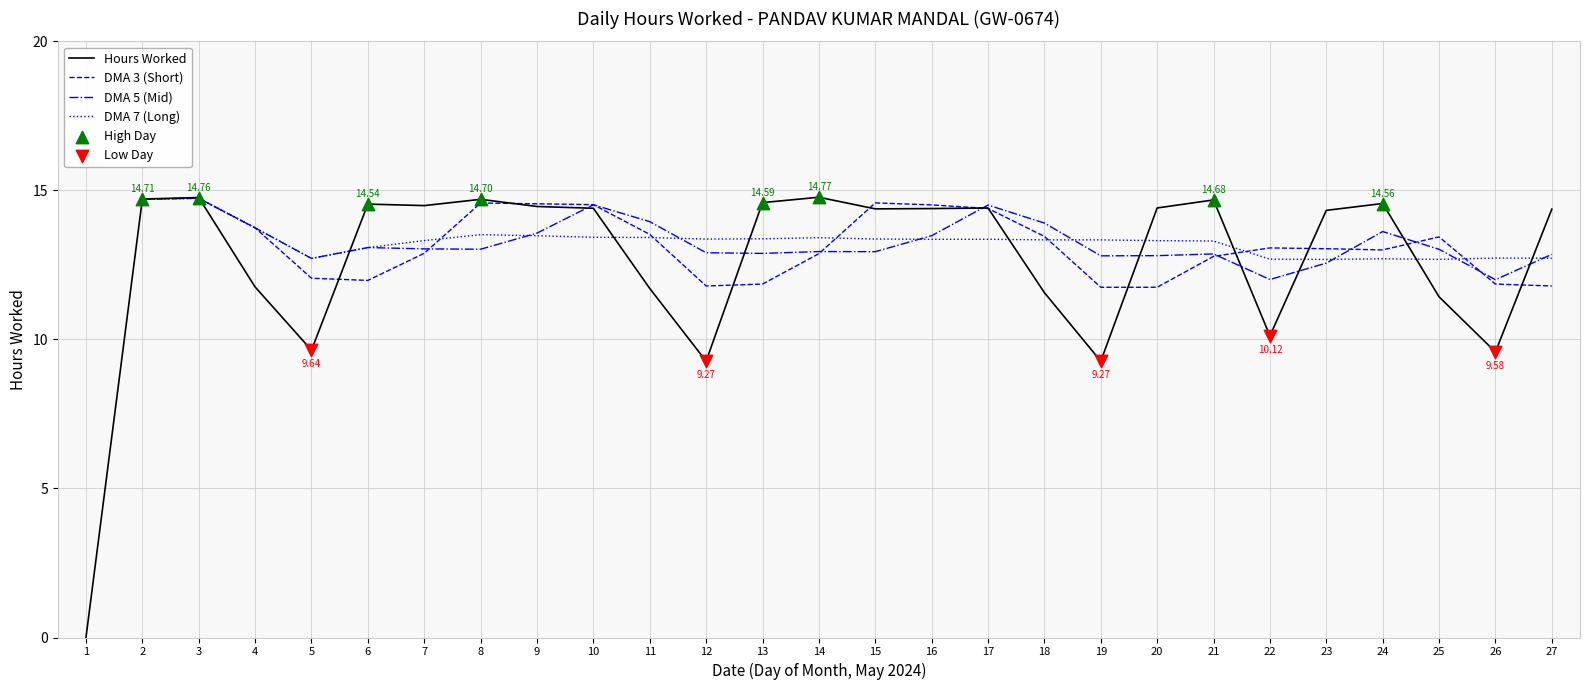

Which series reaches the minimum Y coordinate?

Hours Worked